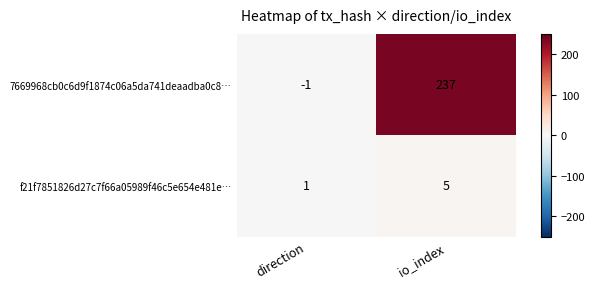

What is the greatest value displayed?

237